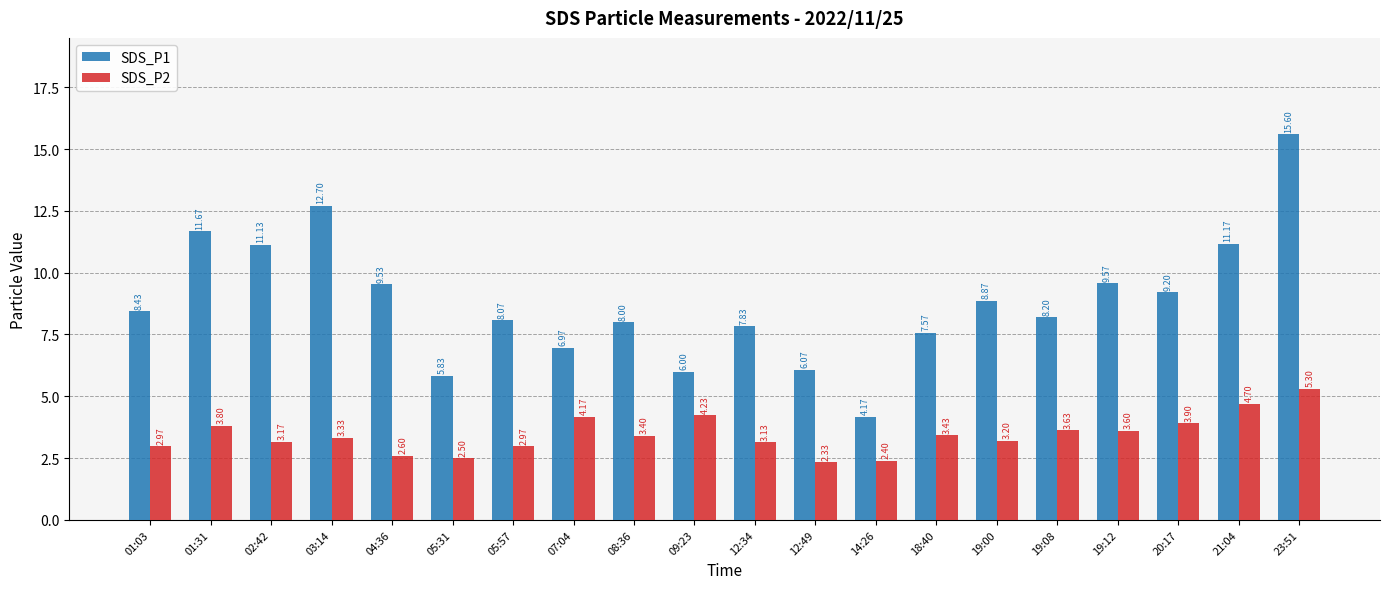

What is the sum of the SDS_P1 values at 05:31 and 01:31?

17.5